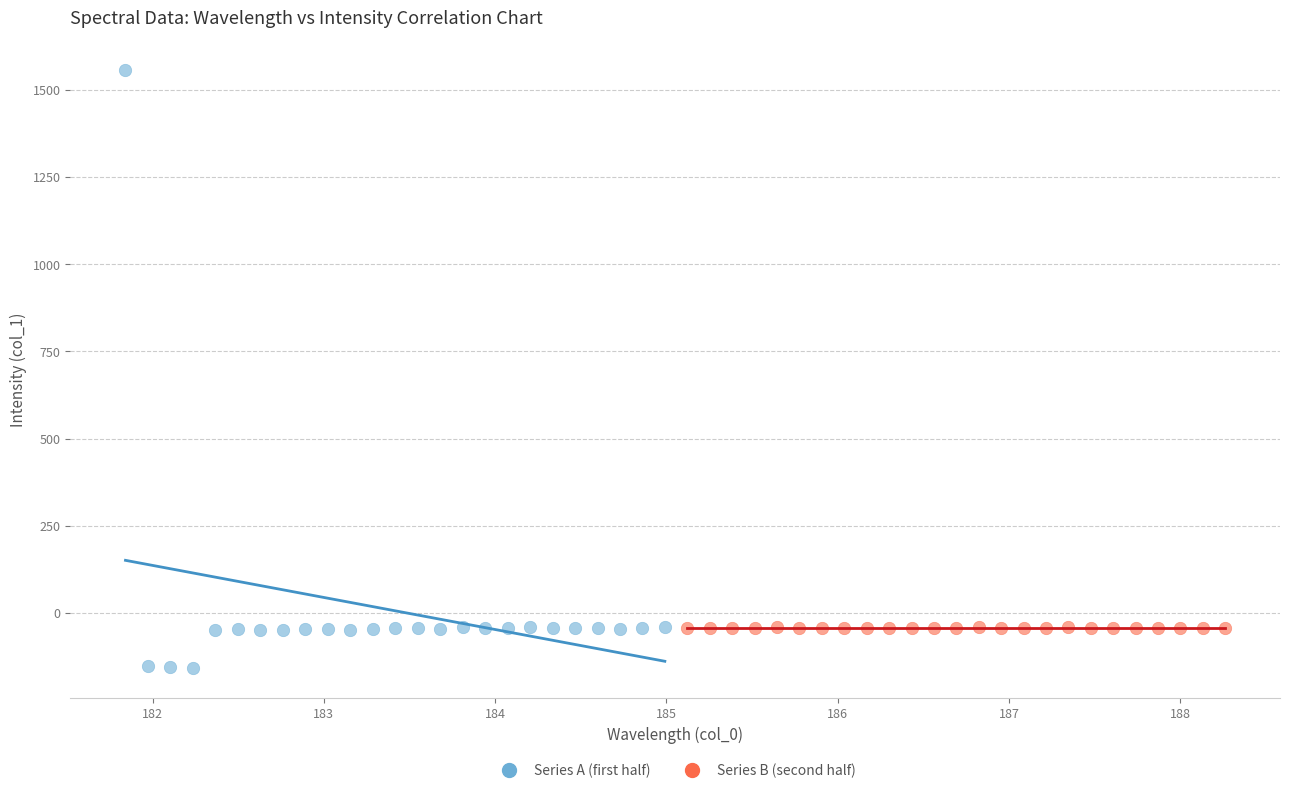

Which series contains the lowest Y value?

Series A (first half)